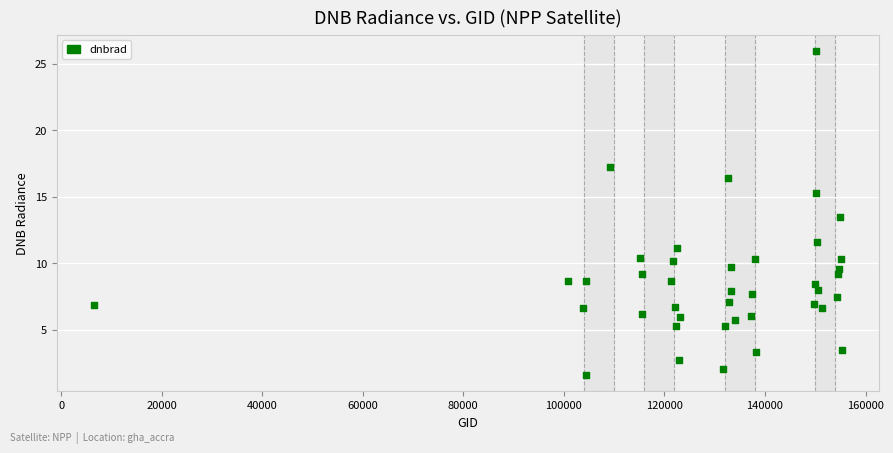

What Y value in the scatter plot is closest to 13?

13.5